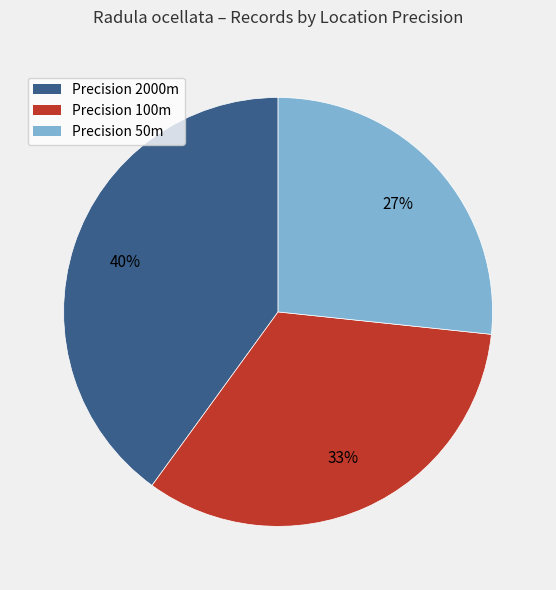

Is there a majority slice in this chart?

No